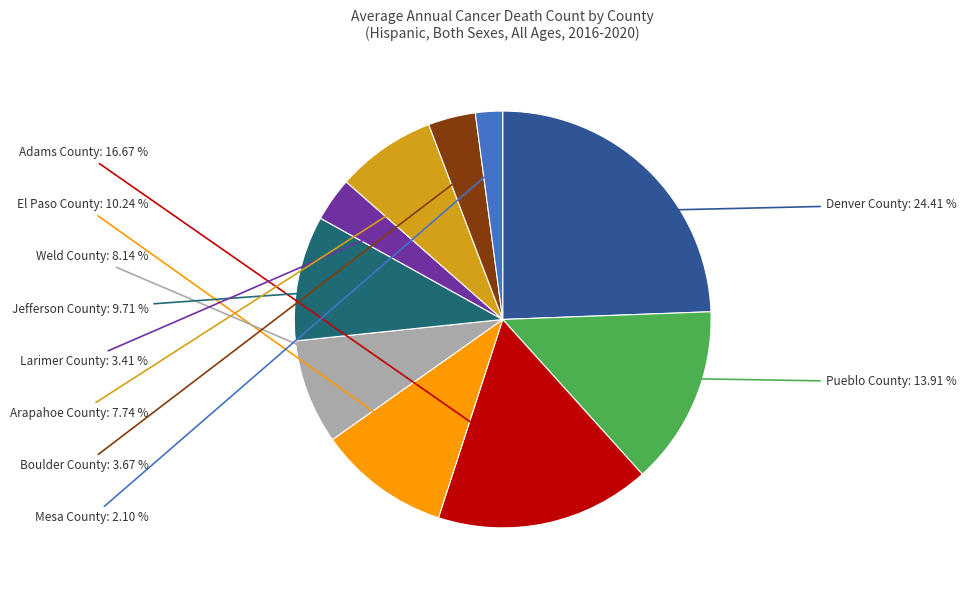

Is there any slice that represents more than half of the pie?

No